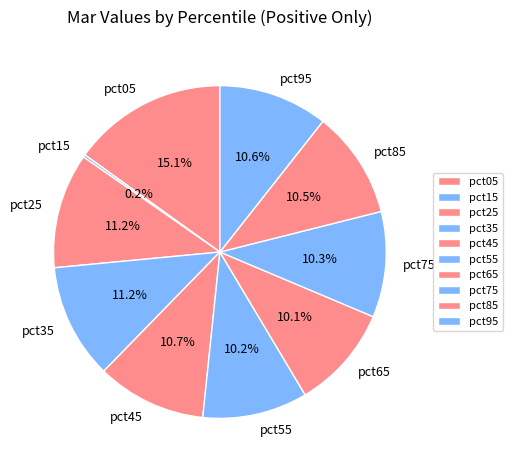

Which has a higher value, pct95 or pct05?

pct05